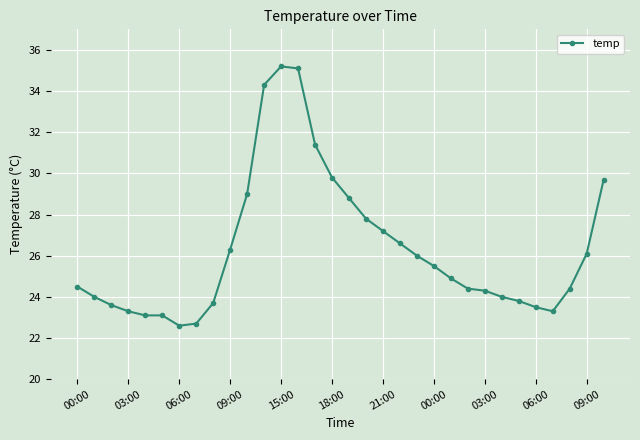

What is the value of the 1st point from the left?

24.5